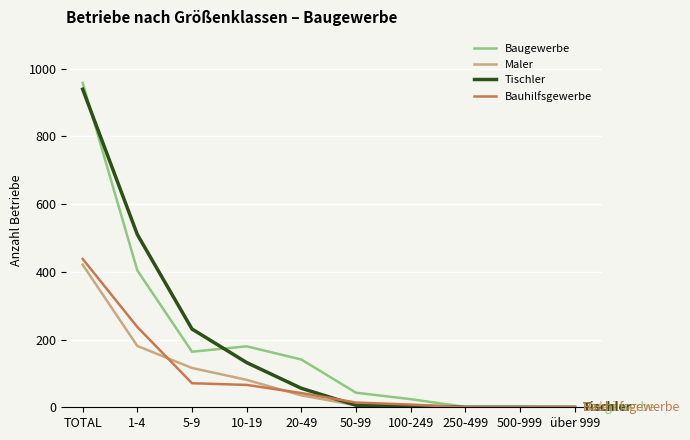

What is the average value of the Tischler series?

188